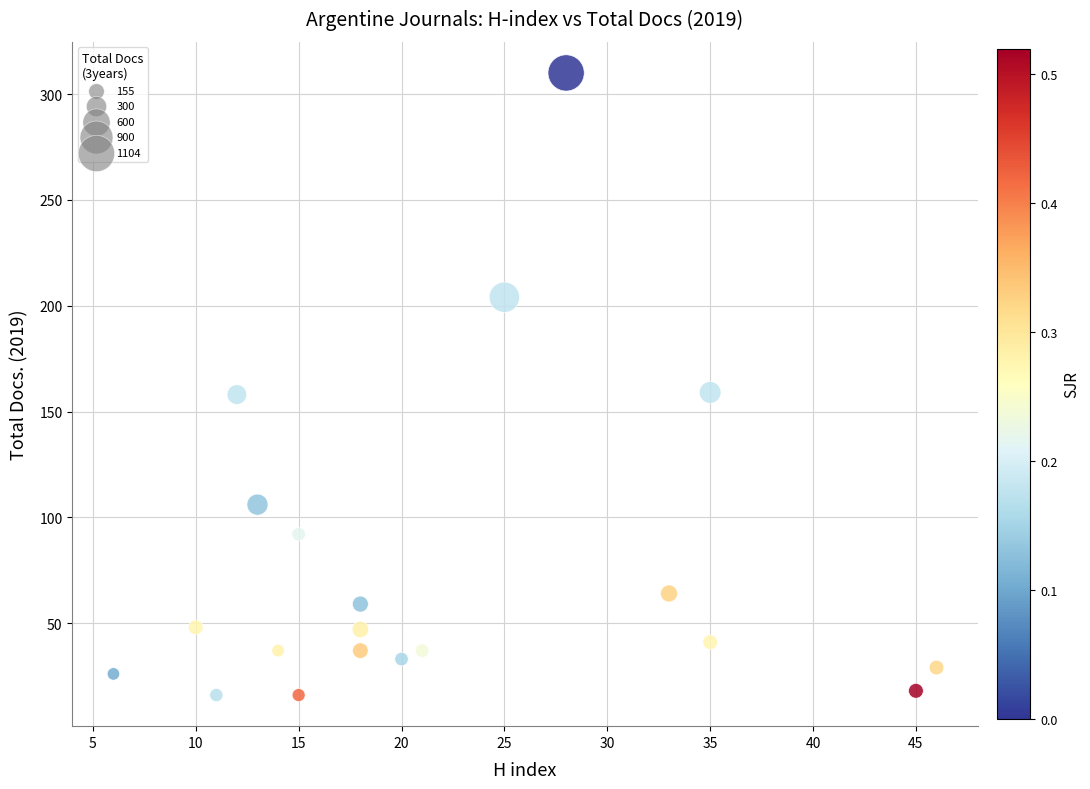

What is the range of X values (max minus min)?

40